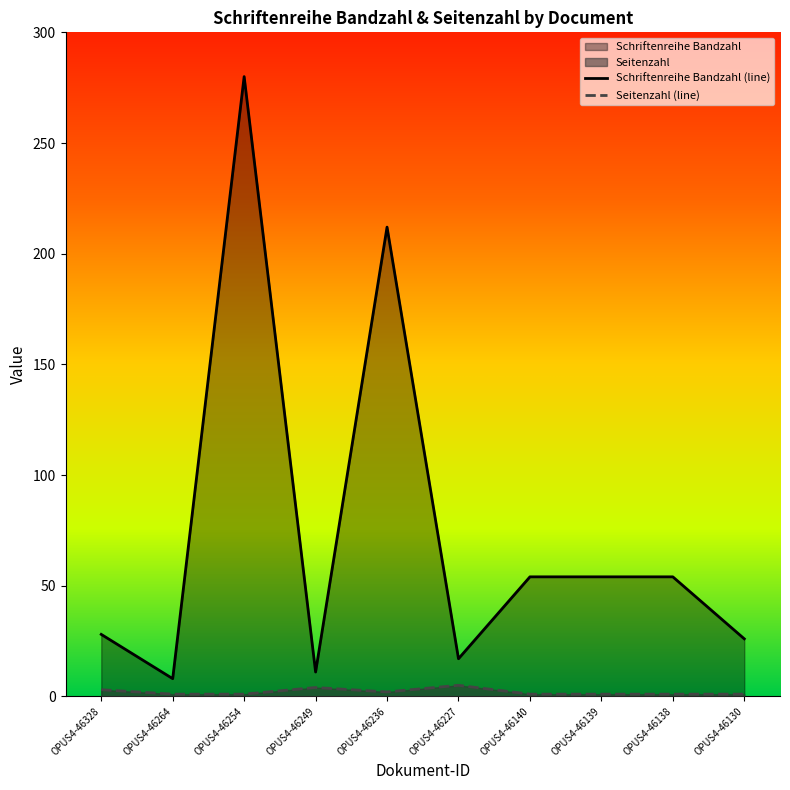

True or false: Schriftenreihe Bandzahl and Seitenzahl intersect in this chart.

False